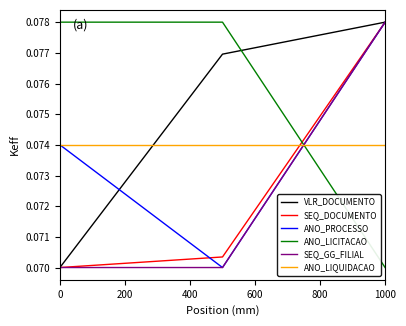

At which label does ANO_LICITACAO reach its minimum?

1000